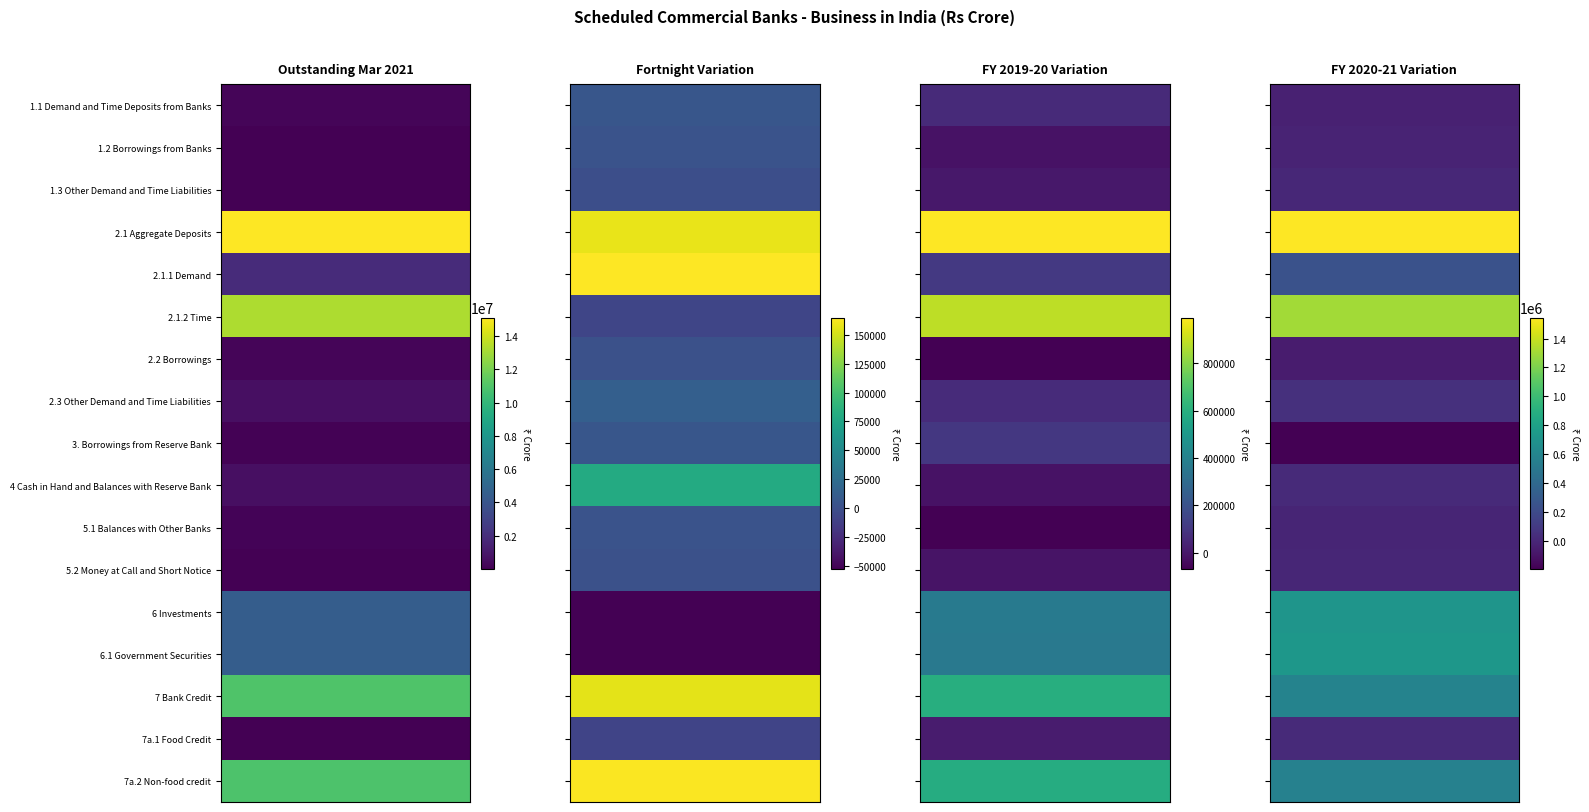

What is the spread (max minus min) of values at 1?

217331